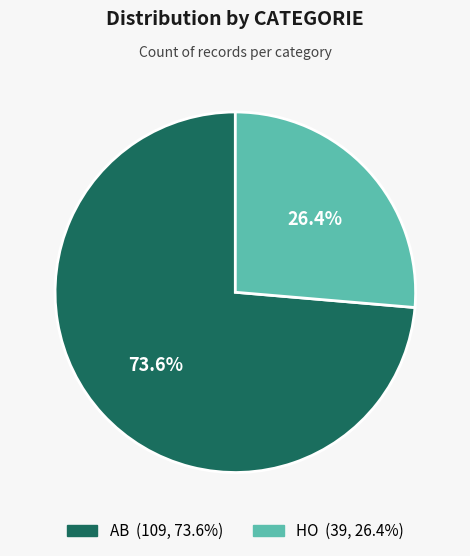

Rank the categories by value from highest to lowest.

AB, HO